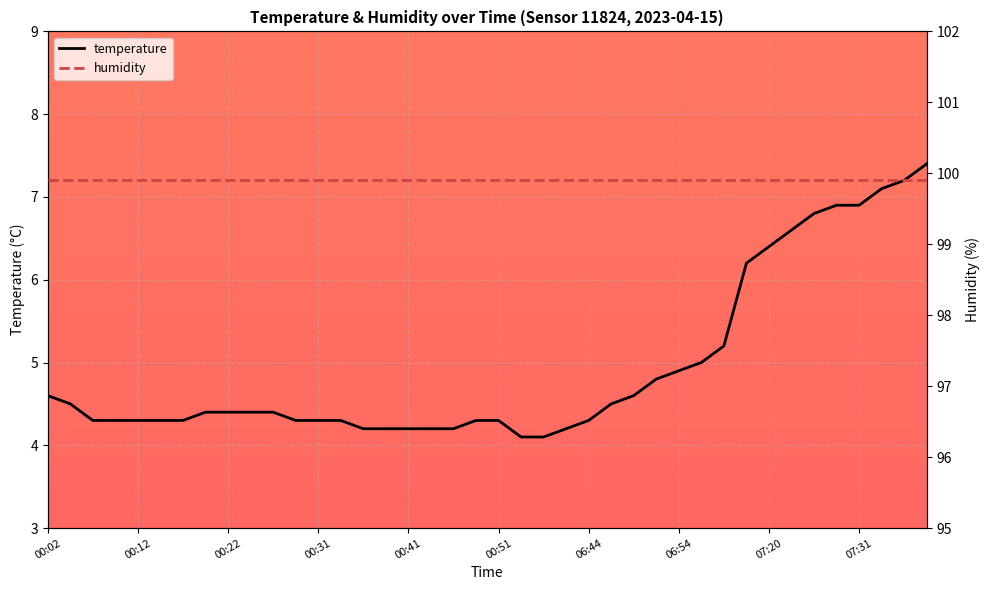

What position from the right is 13?

27